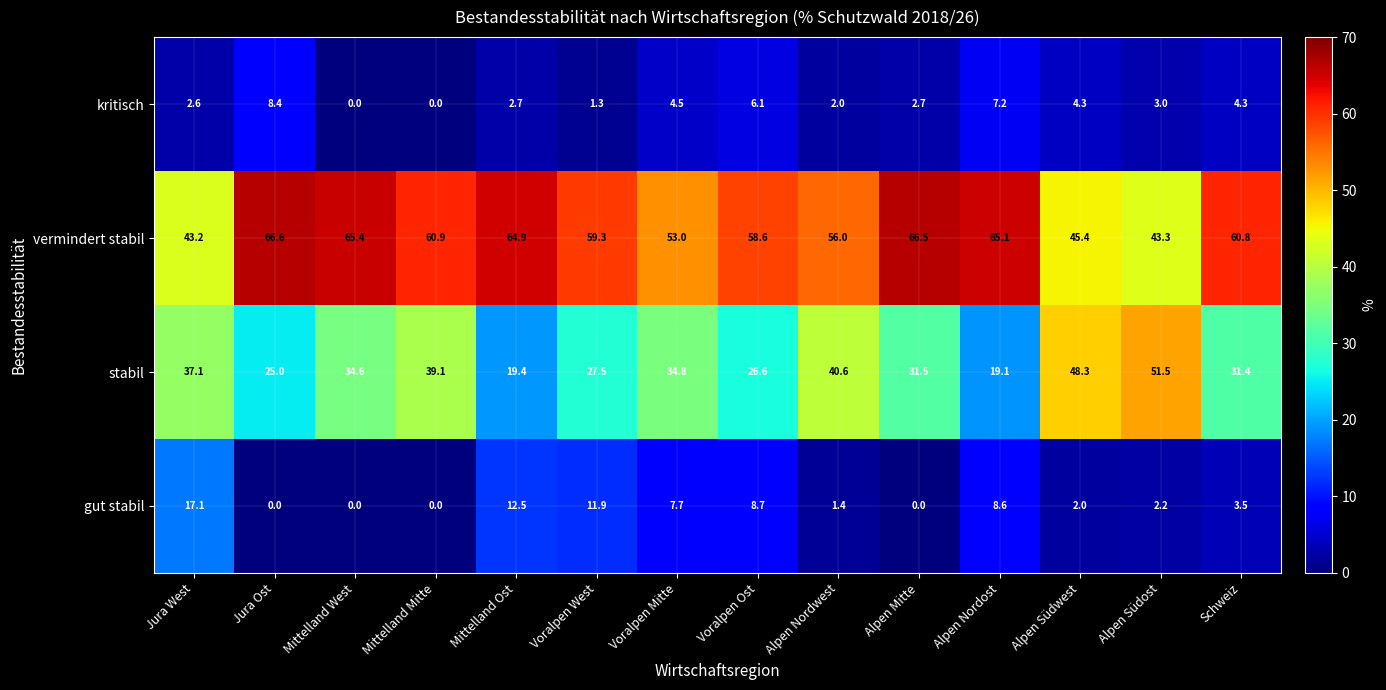

Which category has the highest value in the gut stabil series?

Jura West